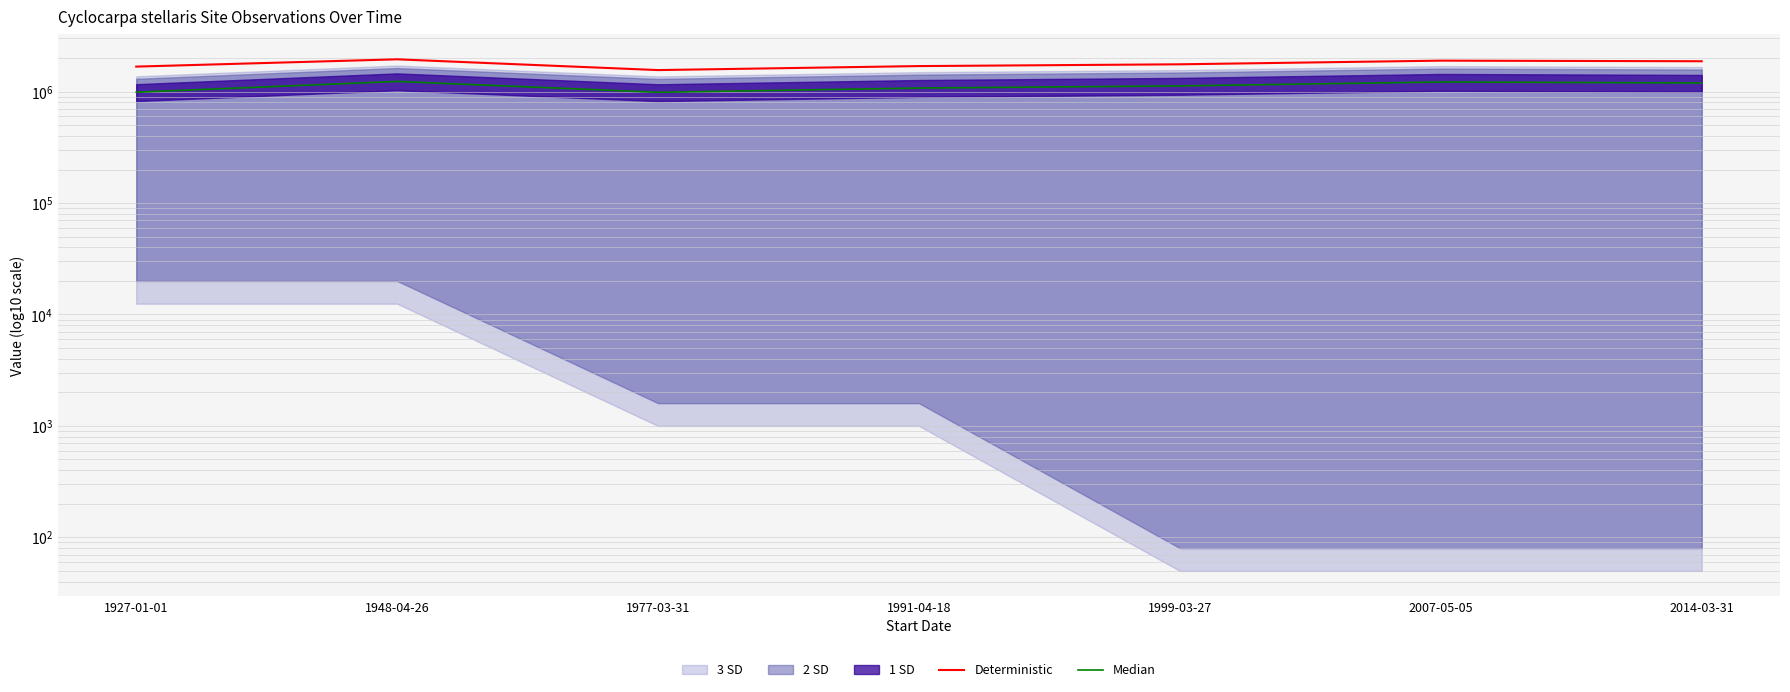

Which series has the largest total across all categories?

Deterministic